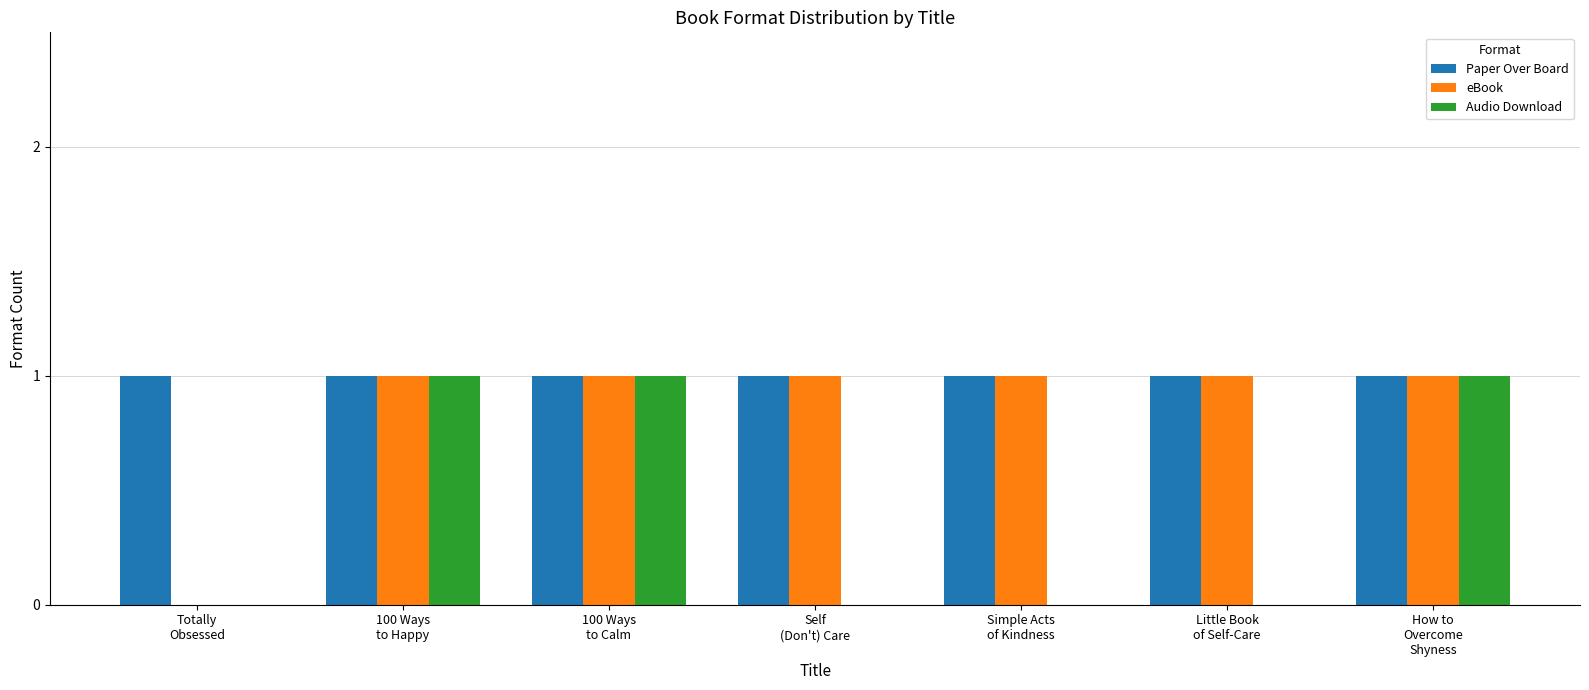

What is the highest value of the Audio Download series?

1